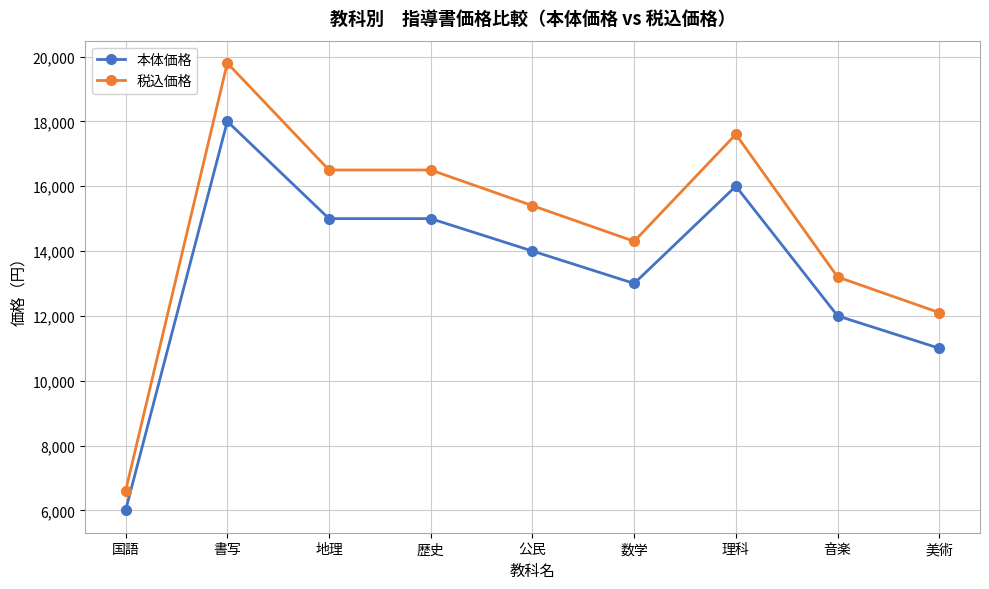

How many data points in 税込価格 are less than 15400?

4